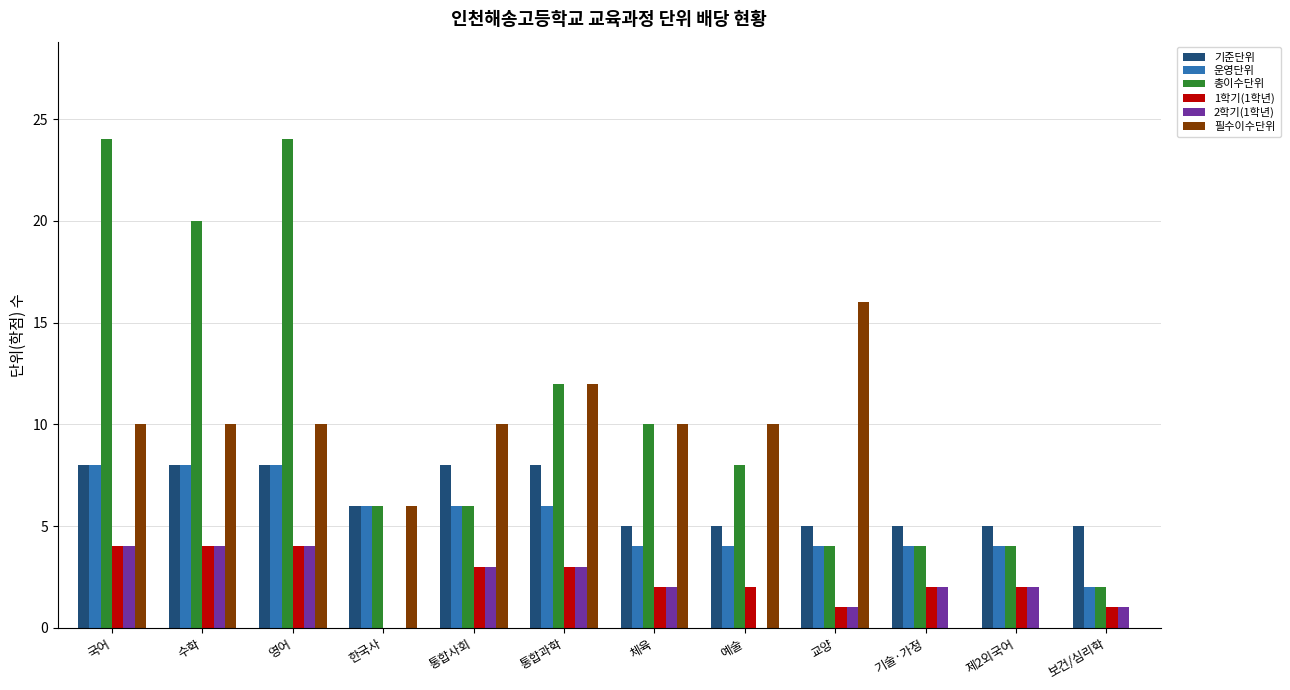

Is it true that 1학기(1학년) equals 2 at 체육?

True